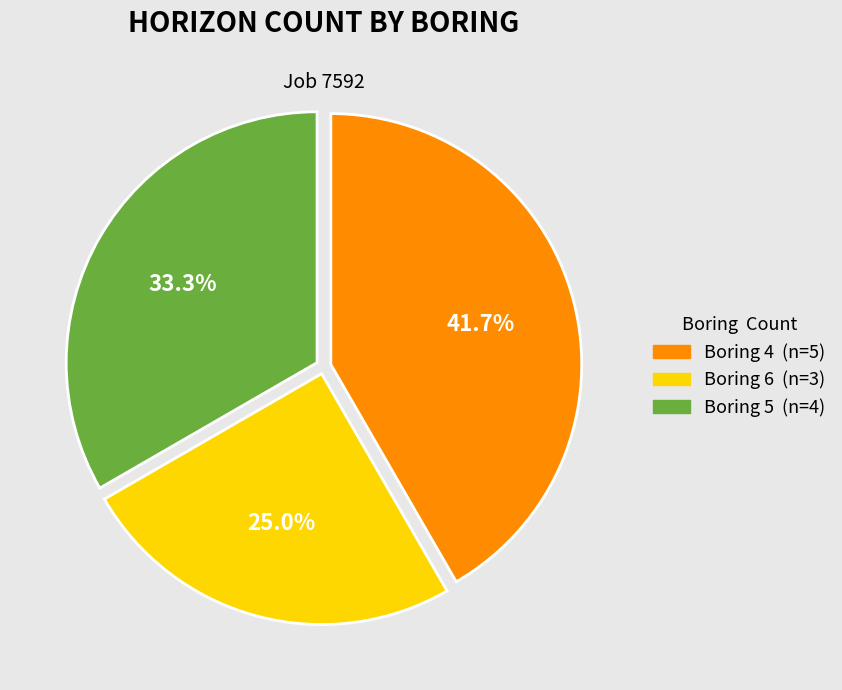

True or false: Boring 6 accounts for 25% of the total.

True